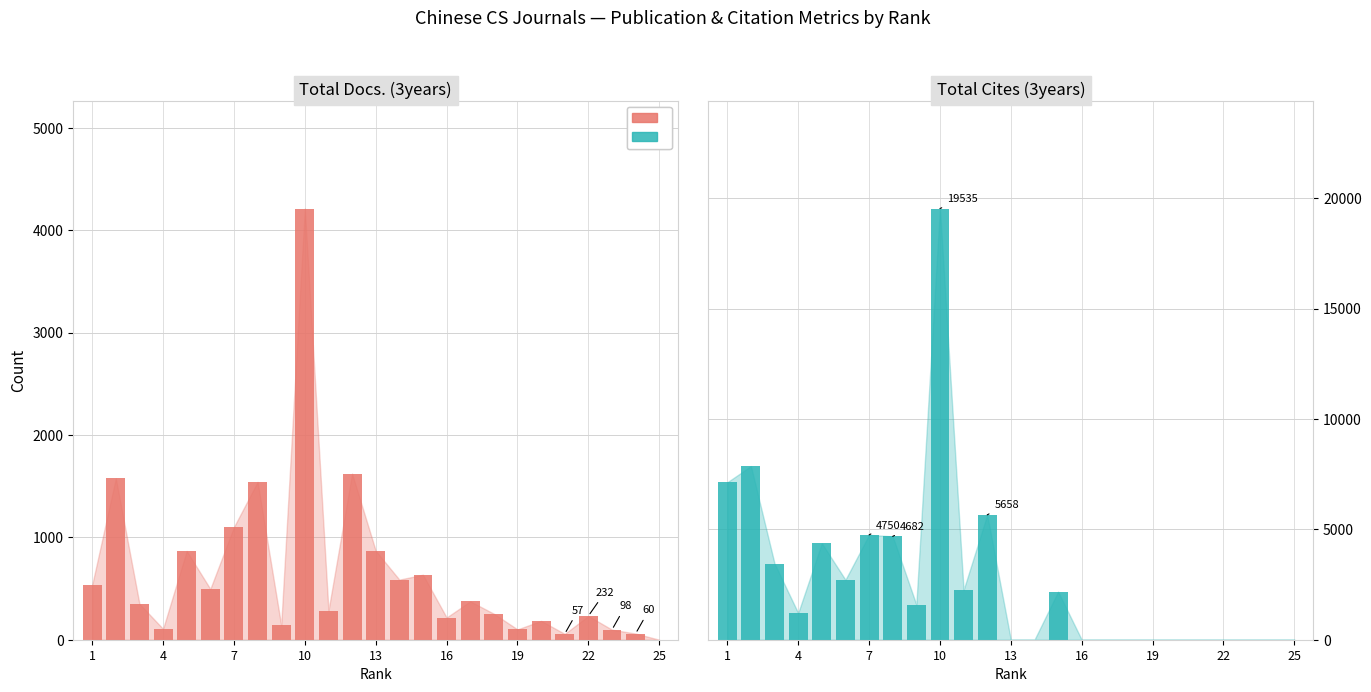

At 4, list the series in order from largest to smallest.

Total Cites (3years), Total Docs. (3years)